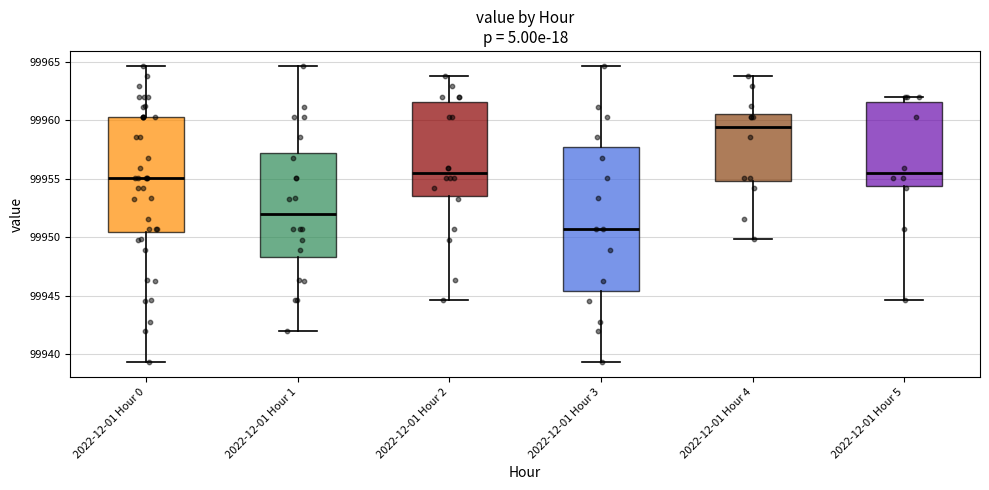

Comparing the boxes themselves (not the whiskers), which one is the tallest?

2022-12-01 Hour 3